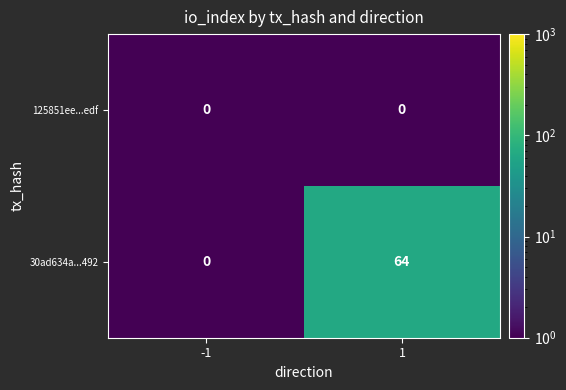

Is the value of 30ad634a...492 at 1 greater than the value of 125851ee...edf at 1?

Yes